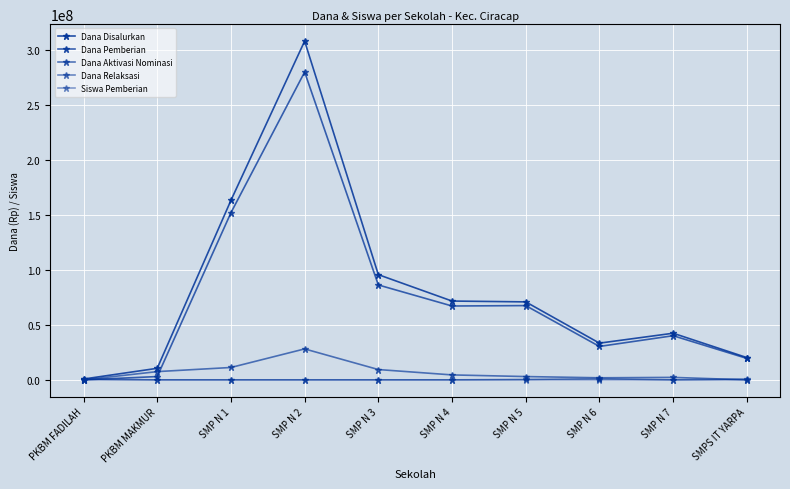

Does the chart have visible grid lines?

Yes